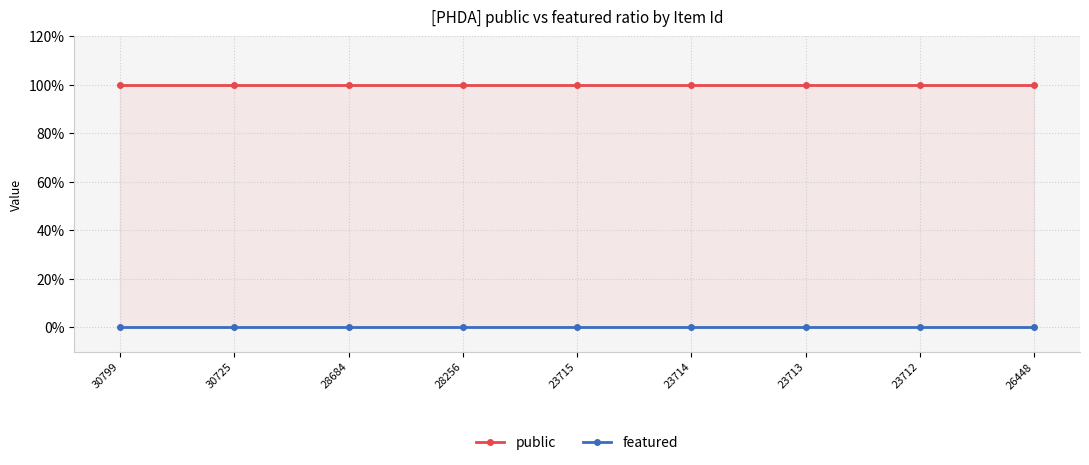

What is the approximate value of public at 26448?

1